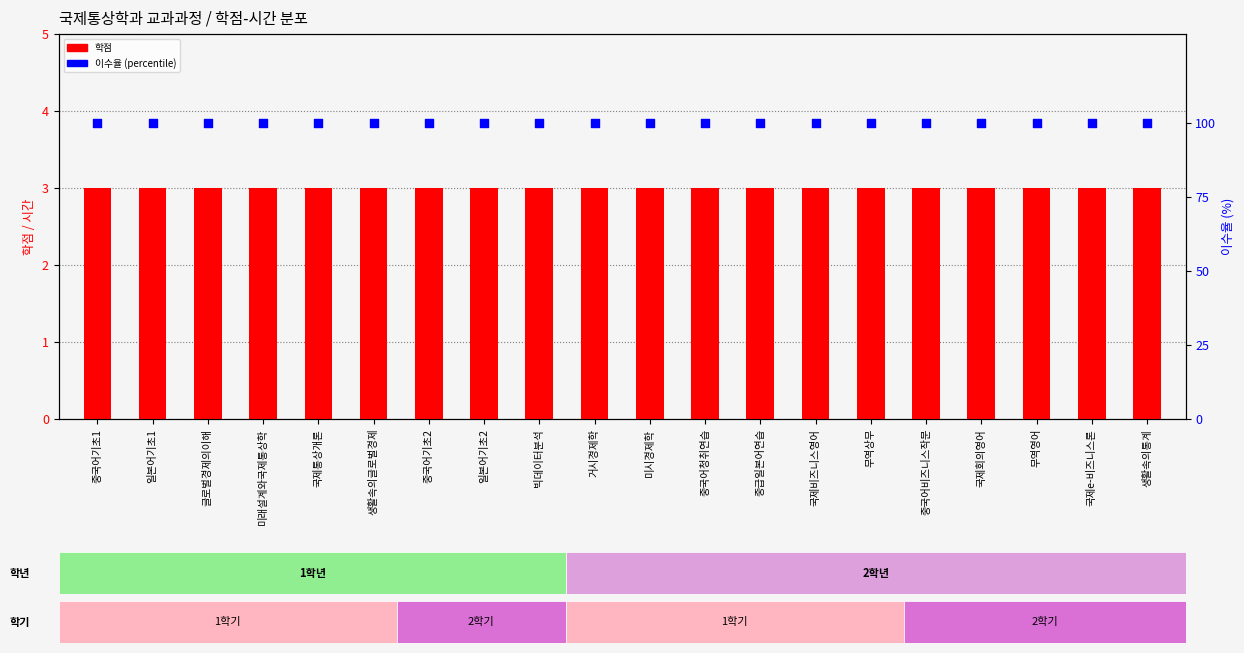

What are all the series names shown in the legend?

학점, 이수율 (percentile)